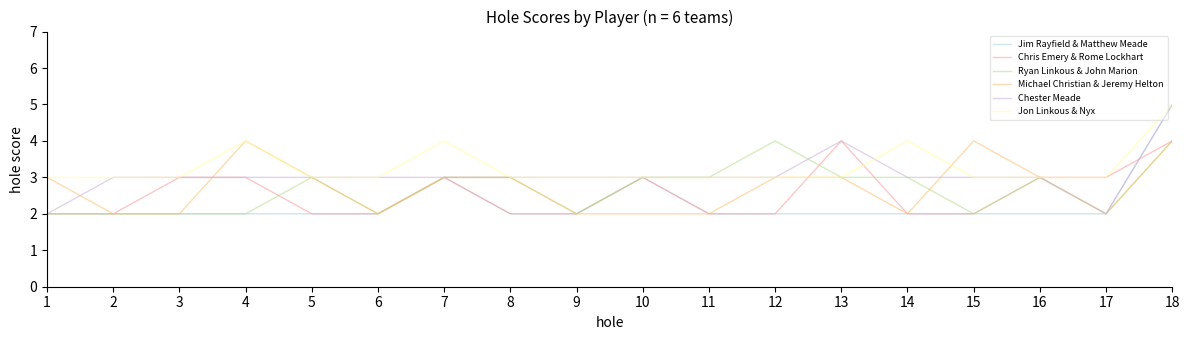

Which series changed the most between 5 and 18?

Jim Rayfield & Matthew Meade